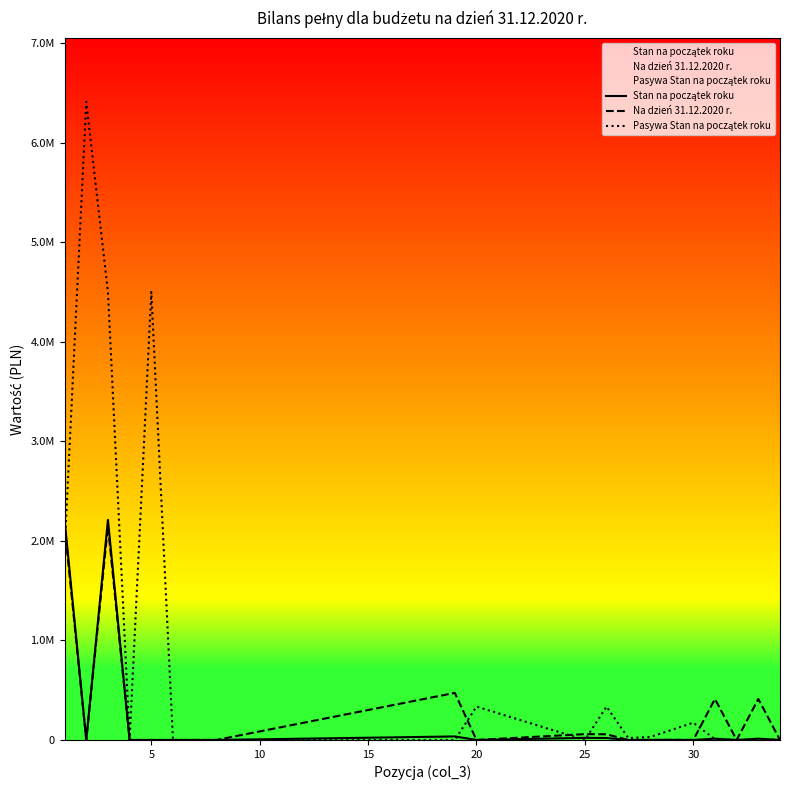

In Stan na początek roku, how many points are higher than both neighbors (excluding endpoints)?

6